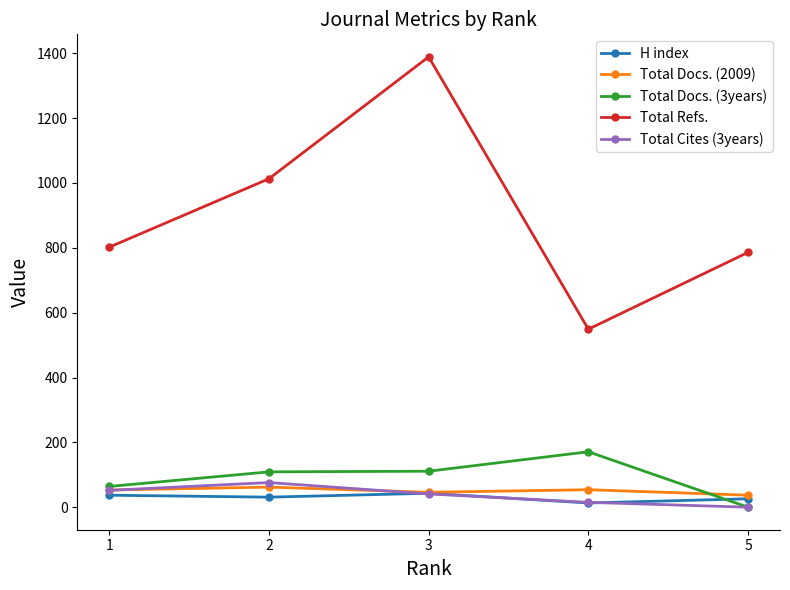

True or false: Total Refs. and H index cross at least once.

False